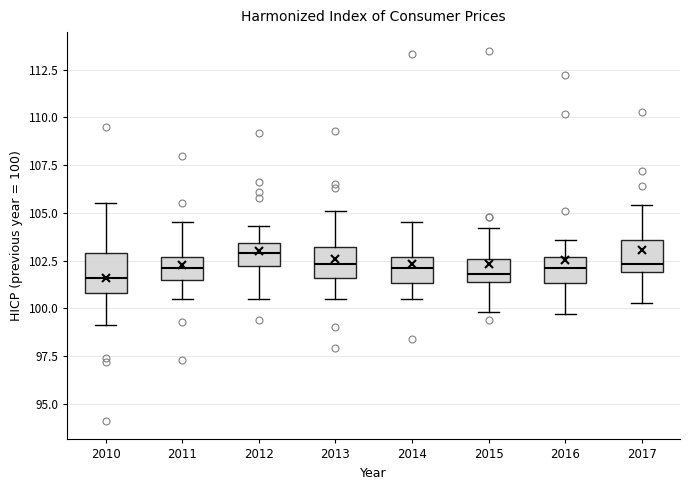

Reading left to right, transcribe this box plot: for each box, give where its median line is, the range the box spans, and where its two whiskers end, as read against the y-axis. The values are not printed on the chart, so give them approximately, as read against the axis.

2010: median 101.5, box 101.0 to 103.0, whiskers 99.0 to 105.5
2011: median 102.0, box 101.5 to 102.5, whiskers 100.5 to 104.5
2012: median 103.0, box 102.0 to 103.5, whiskers 100.5 to 104.5
2013: median 102.5, box 101.5 to 103.0, whiskers 100.5 to 105.0
2014: median 102.0, box 101.5 to 102.5, whiskers 100.5 to 104.5
2015: median 102.0, box 101.5 to 102.5, whiskers 100.0 to 104.0
2016: median 102.0, box 101.5 to 102.5, whiskers 99.5 to 103.5
2017: median 102.5, box 102.0 to 103.5, whiskers 100.5 to 105.5